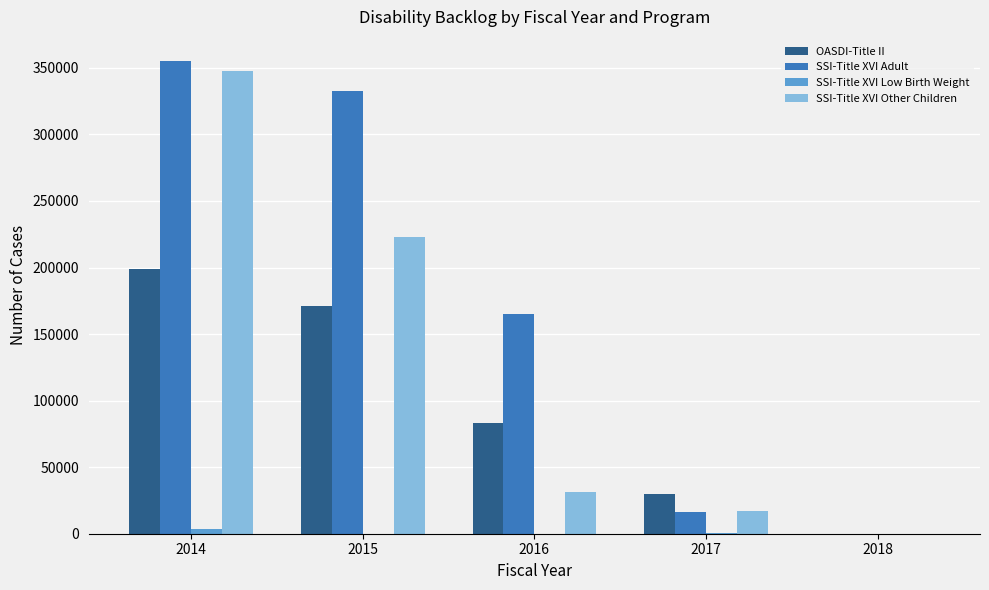

How many categories are shown in the chart?

5